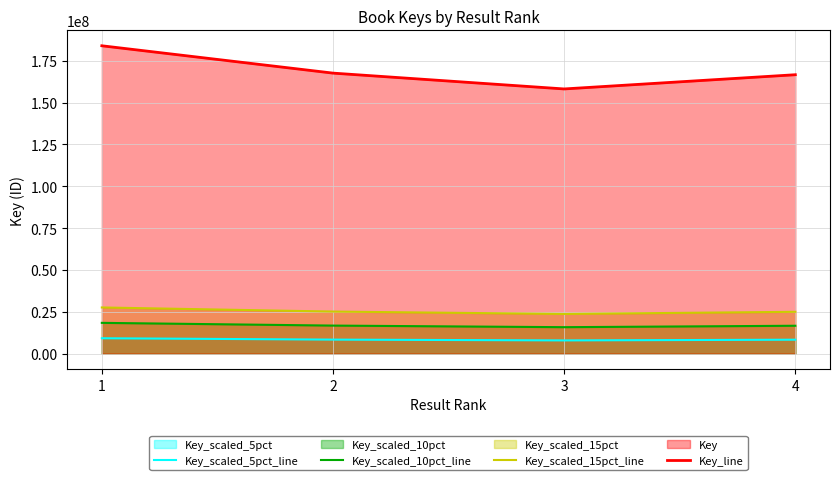

Which series changed the most between 2 and 3?

Key_line